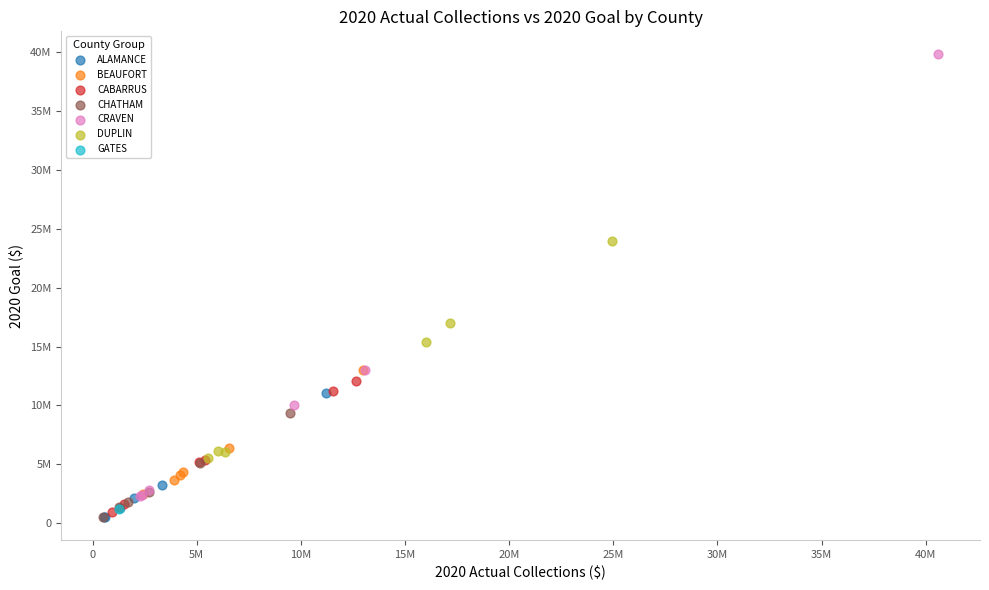

Which series reaches the maximum Y coordinate?

CRAVEN